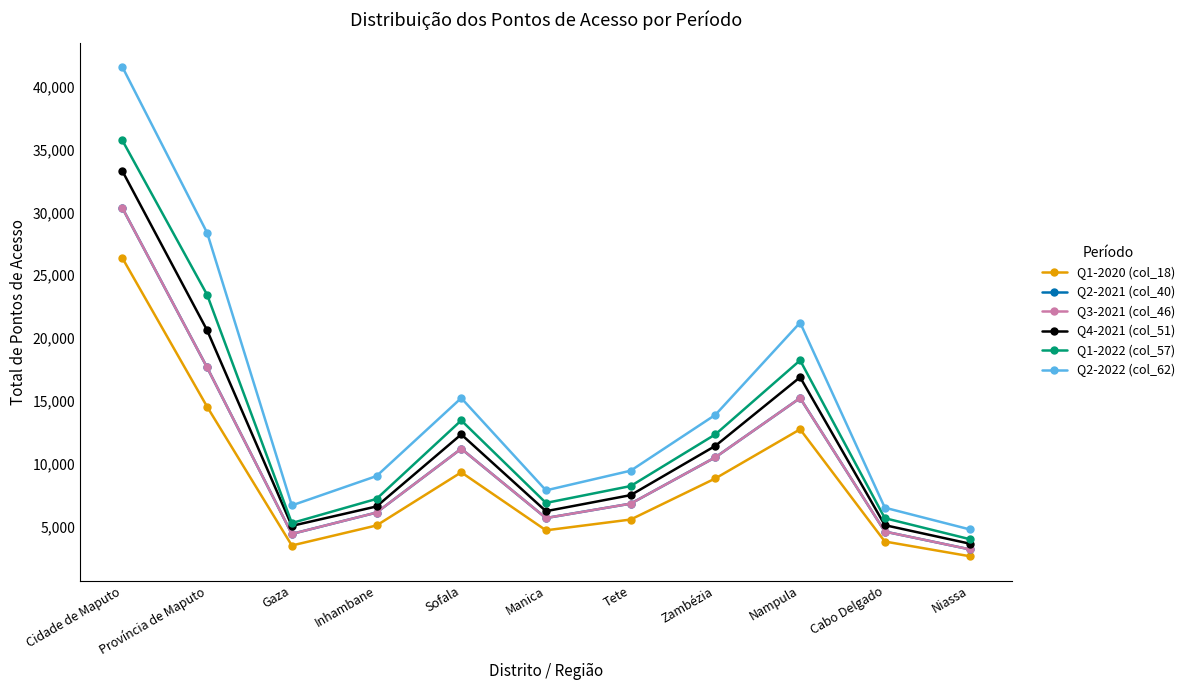

Does the chart have visible grid lines?

No